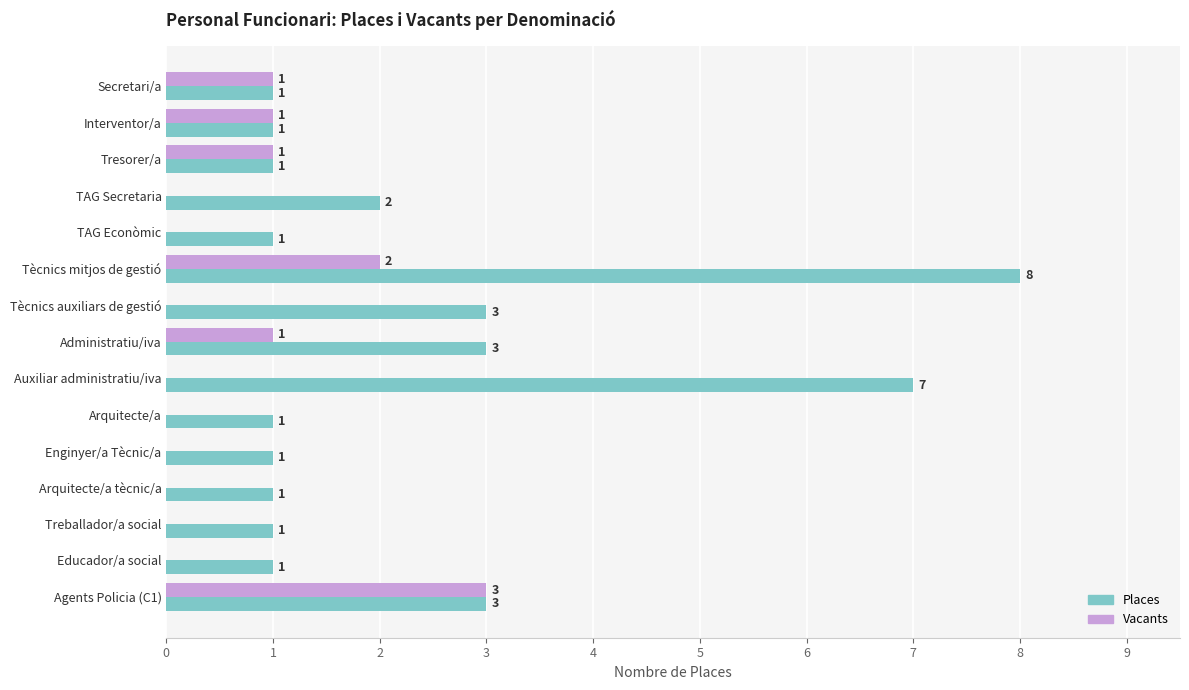

The Places series shows 1 at Secretari/a. True or false?

True